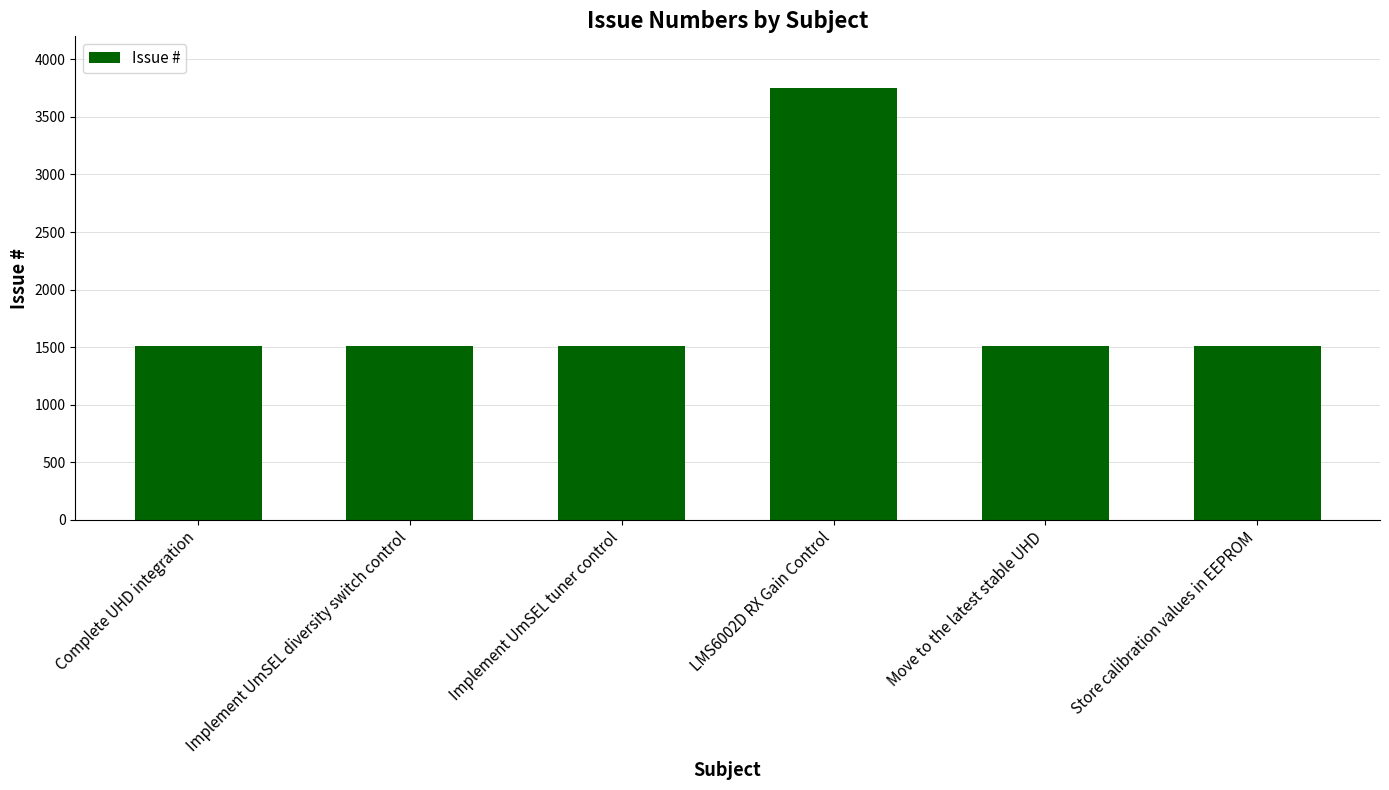

Is it true that the value at Move to the latest stable UHD is 1506?

True